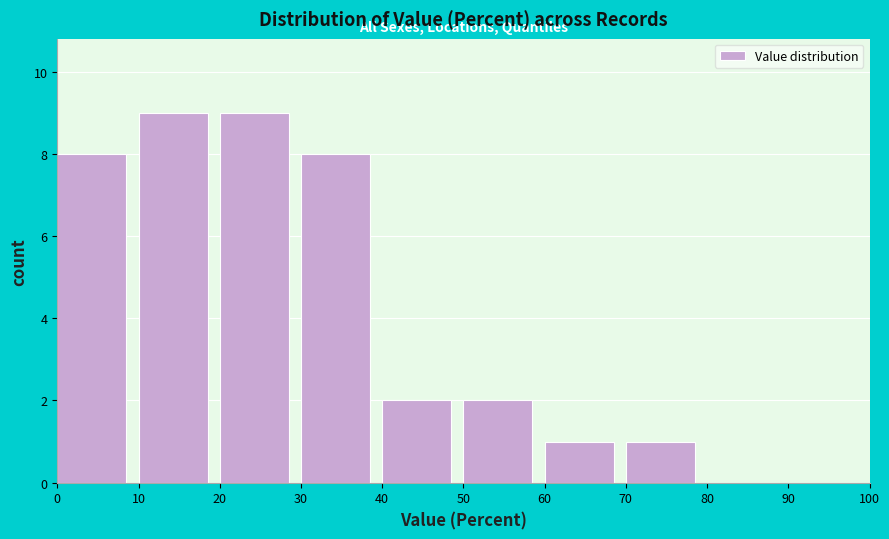

Reading left to right, list every bar in this chart as the range it spans on the x-axis followed by its height. The values are not printed on the chart, so give them approximately, as read against the axis.

0 to 10: 8
10 to 20: 9
20 to 30: 9
30 to 40: 8
40 to 50: 2
50 to 60: 2
60 to 70: 1
70 to 80: 1
80 to 90: 0
90 to 100: 0